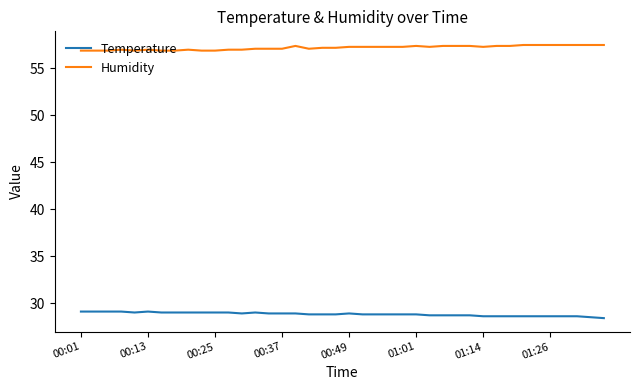

True or false: Humidity and Temperature intersect in this chart.

False